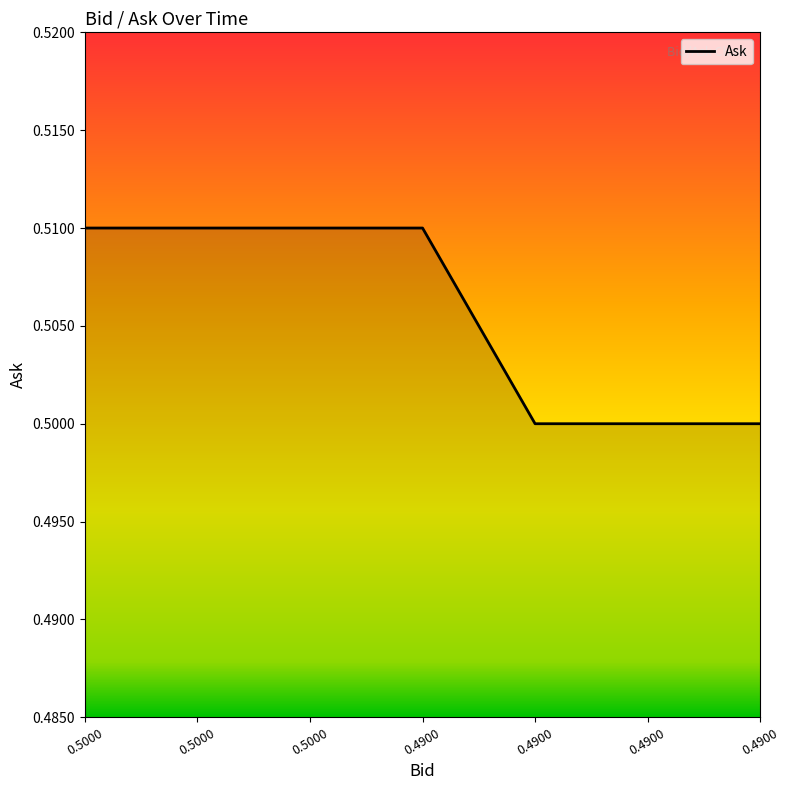

How many categories are shown in the chart?

7